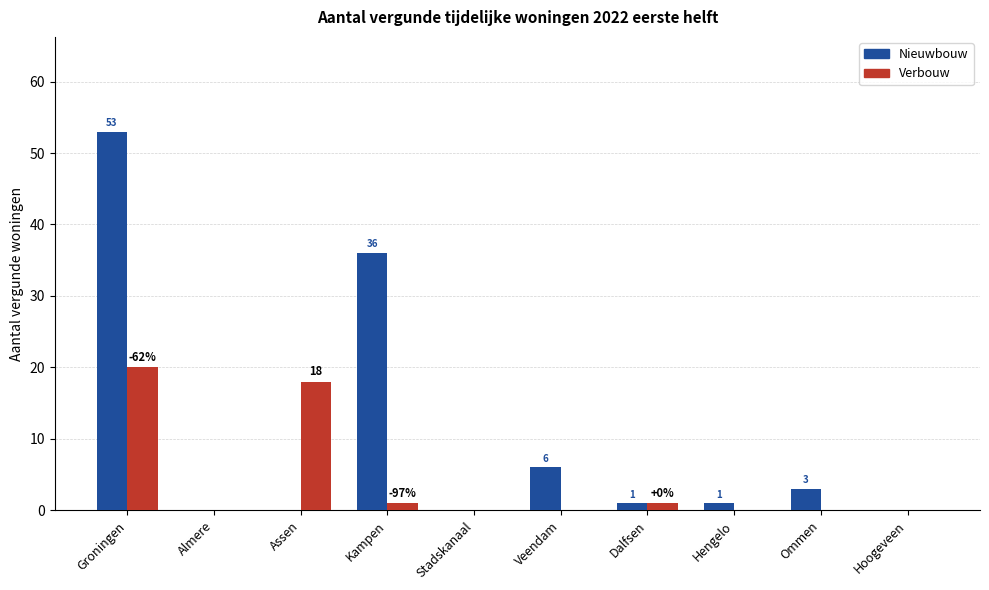

What are all the series names shown in the legend?

Nieuwbouw, Verbouw